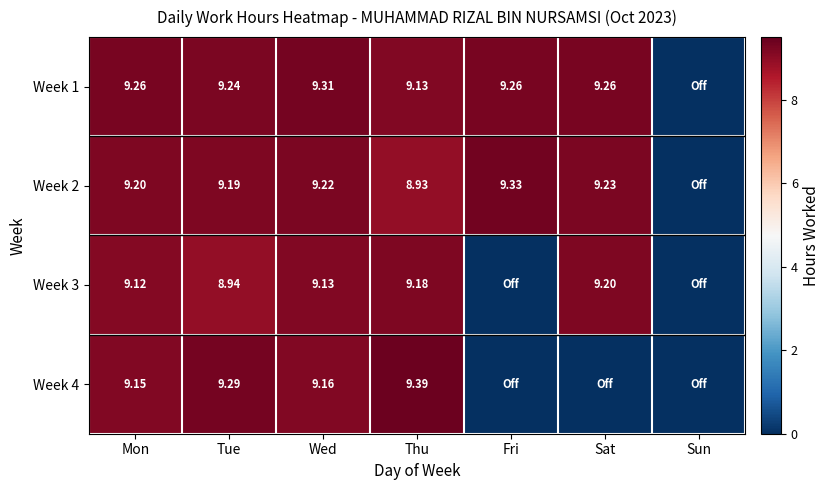

Is the value of Week 4 at Thu greater than the value of Week 2 at Fri?

Yes